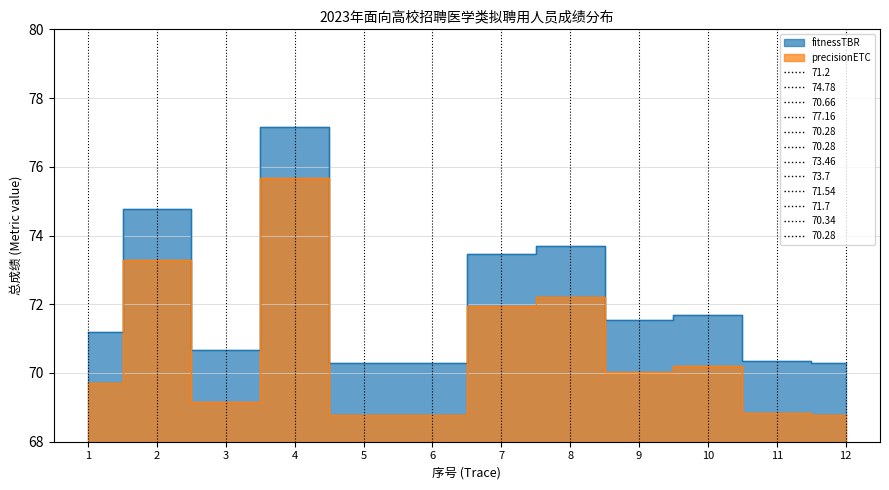

What is the total value across all series at 2?

148.1